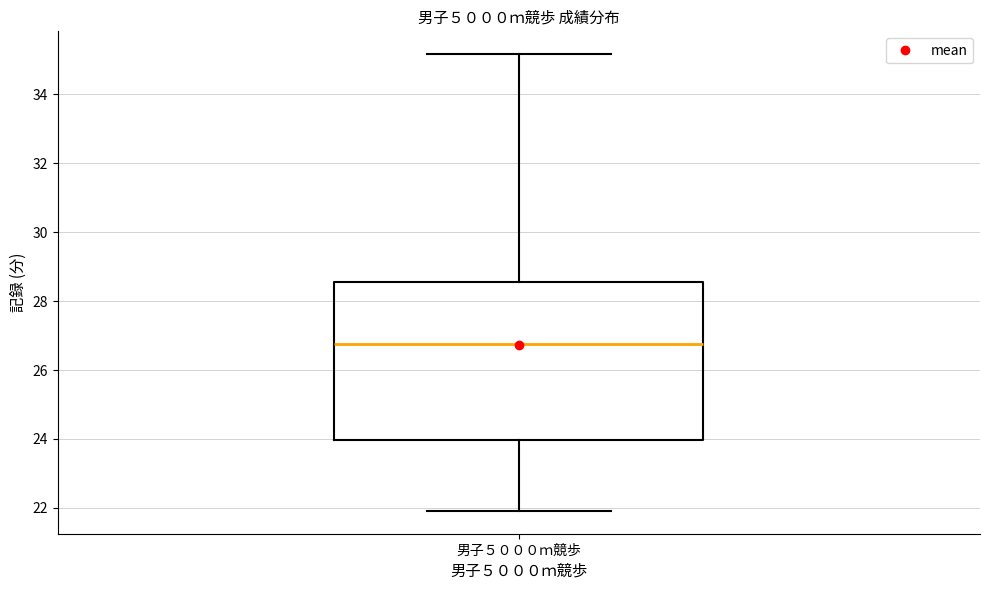

Where does the upper whisker of the box for 男子５０００ｍ競歩 end on the y-axis? The values are not printed on the chart, so give them approximately, as read against the axis.

35.2